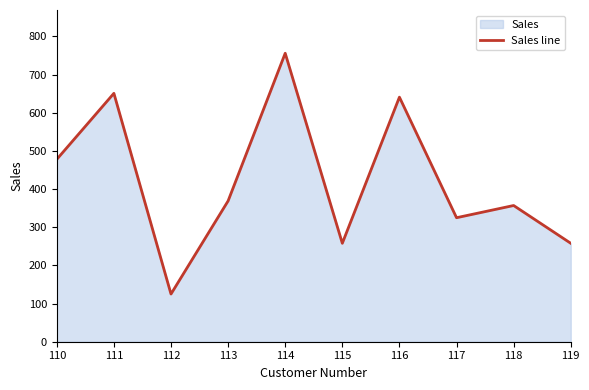

Reading left to right, extract all data points from this chart.

110=478	111=651	112=125	113=369	114=756	115=258	116=641	117=325	118=357	119=258